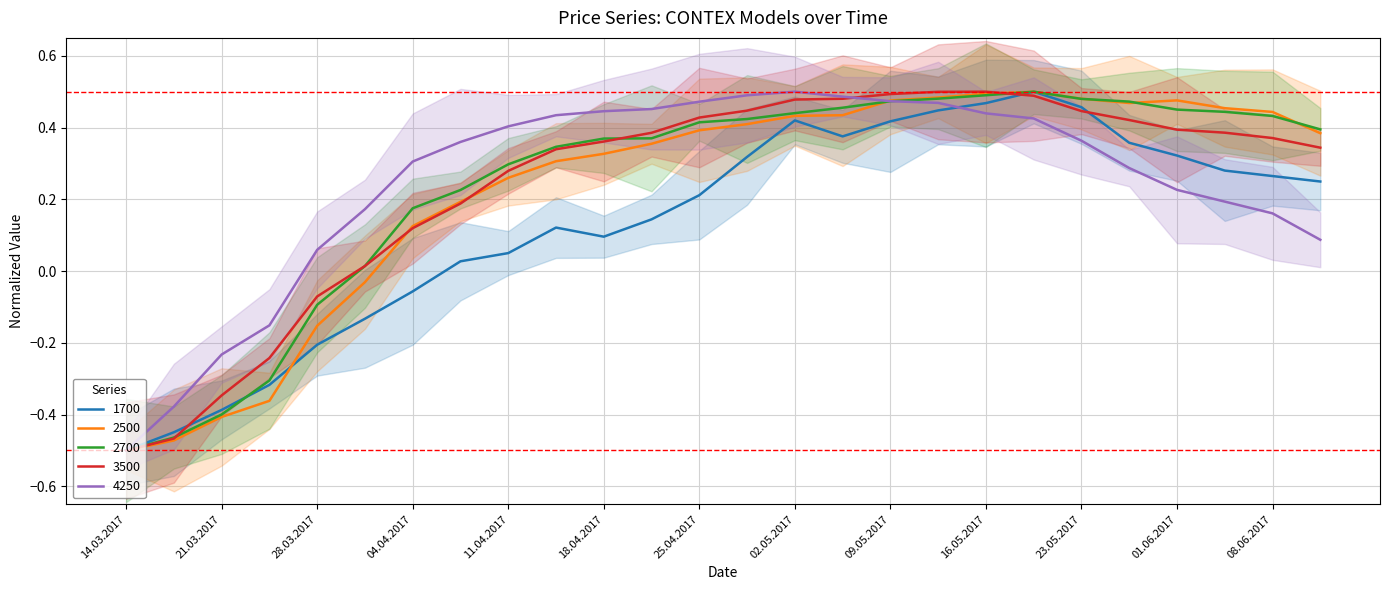

The value of 3500 at 09.05.2017 is 0.5. True or false?

True